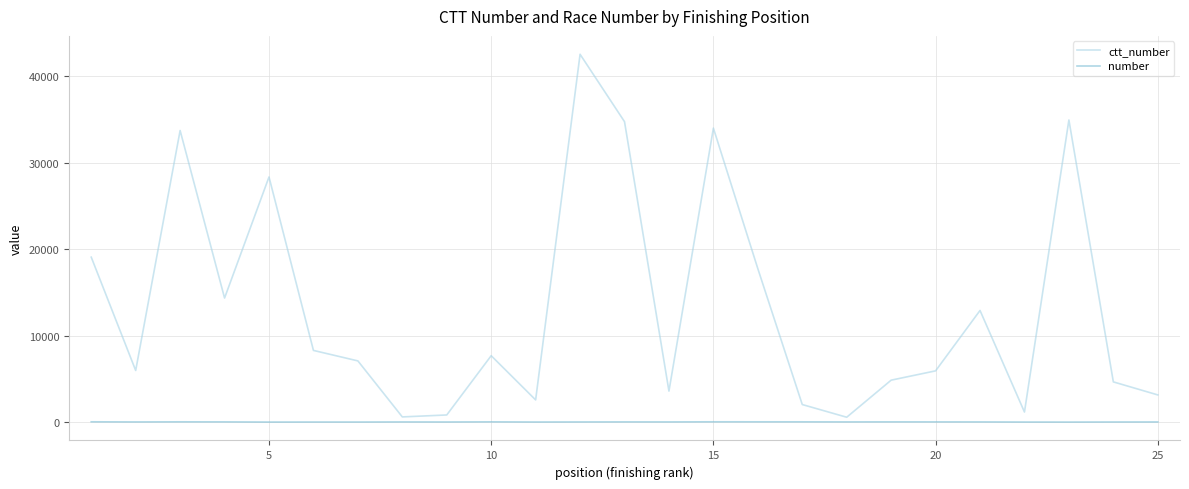

List the series in order of their overall mean, lowest first.

number, ctt_number